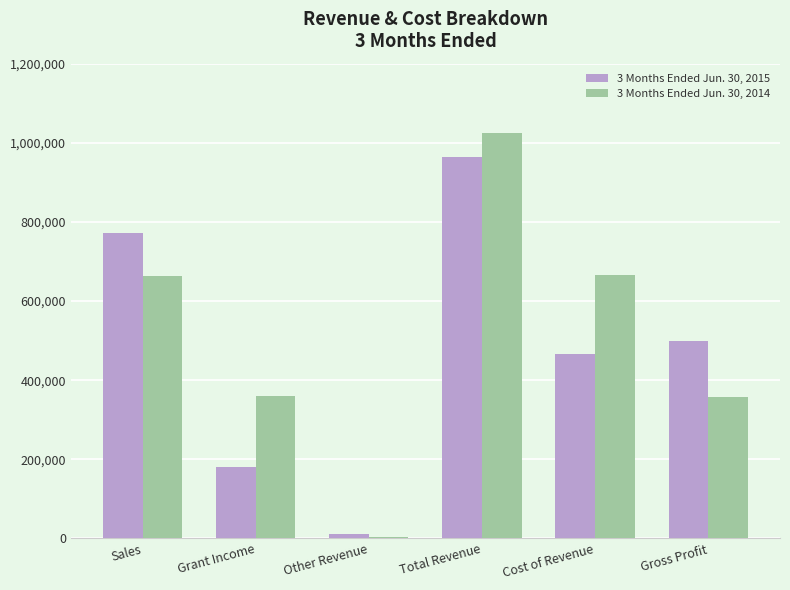

Are the bars horizontal?

No